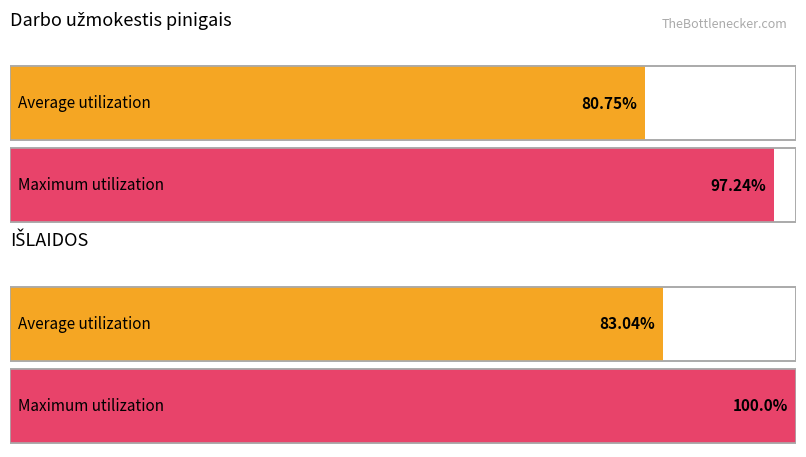

How many bars are there in each group?

2